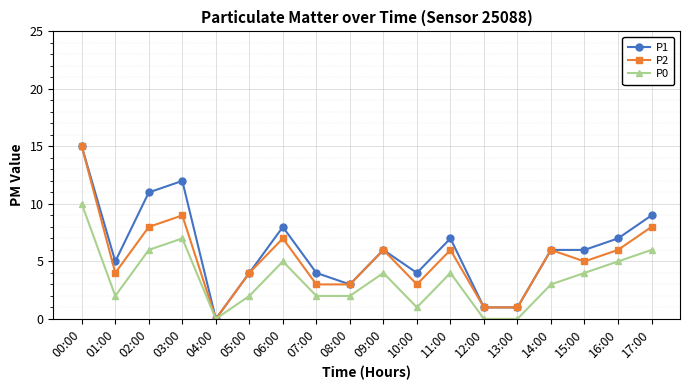

Count the number of categories in the chart.

18